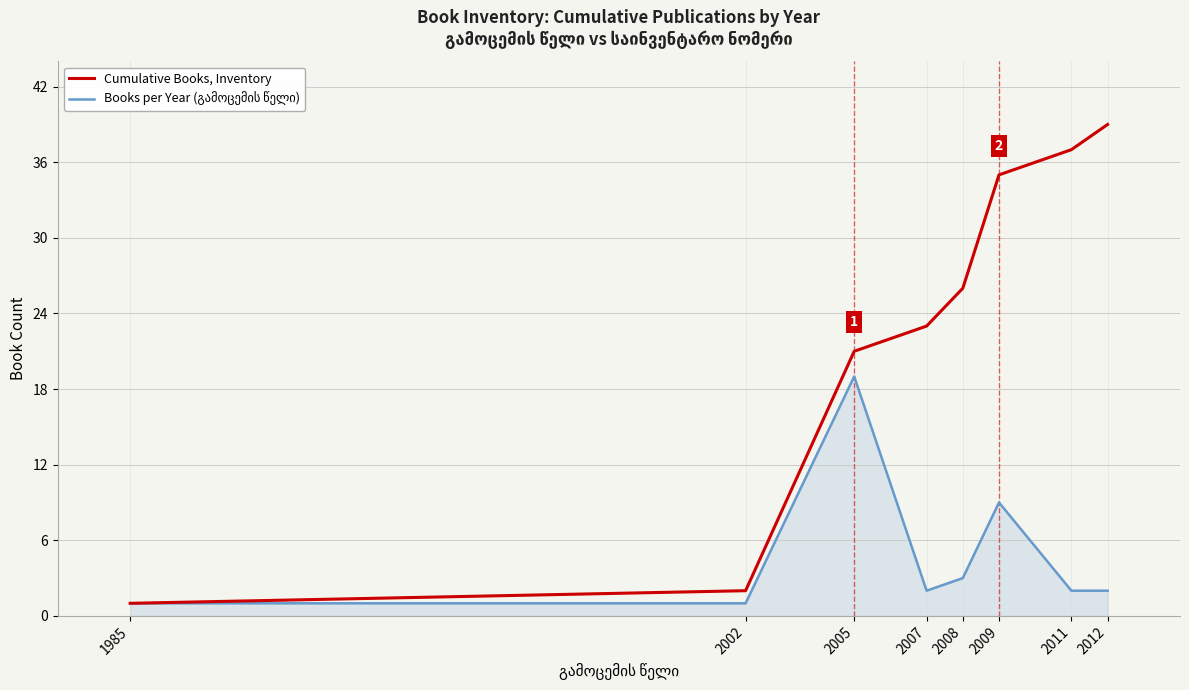

The value of Cumulative Books, Inventory at 2012 is 39. True or false?

True